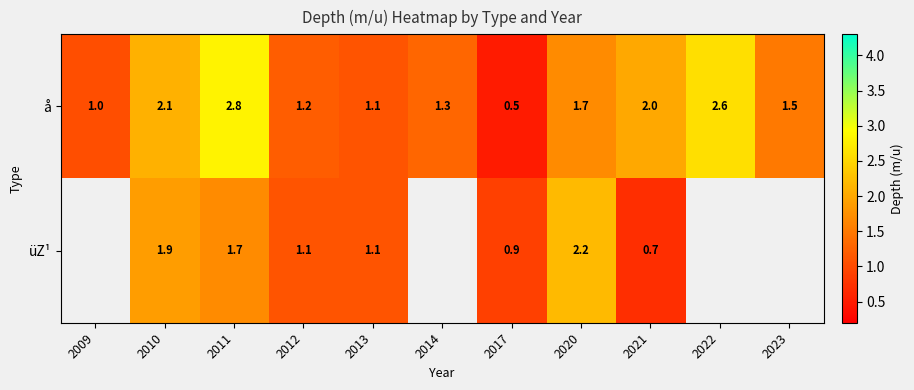

Rank the series at 2021 from lowest to highest value.

üZ¹, å